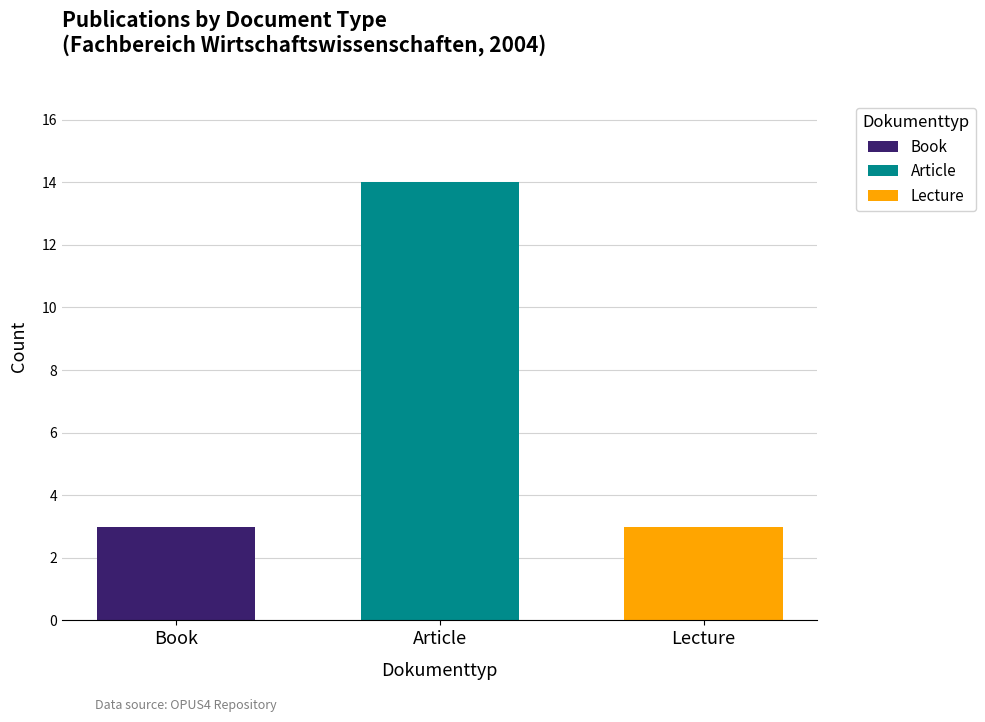

At which category is the sum across all series the highest?

Article